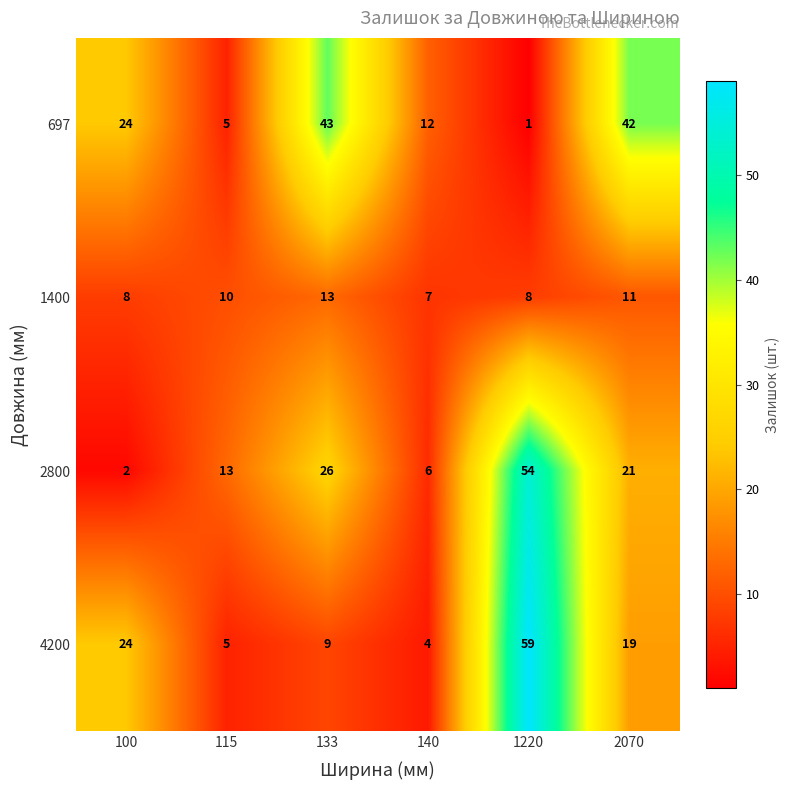

The value of 1400 at 115 is 10. True or false?

True